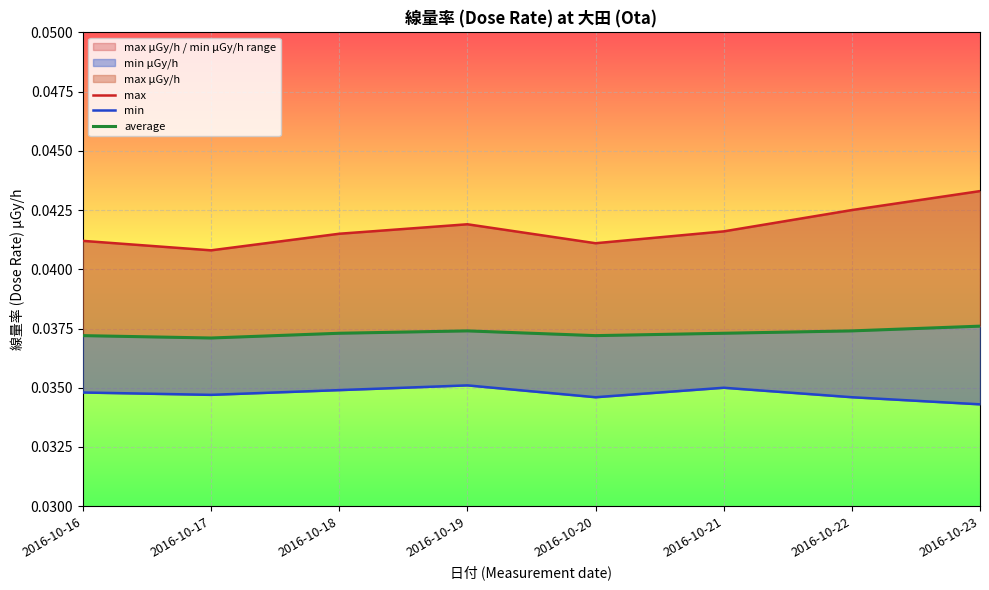

At which category does max reach its first local peak?

2016-10-19